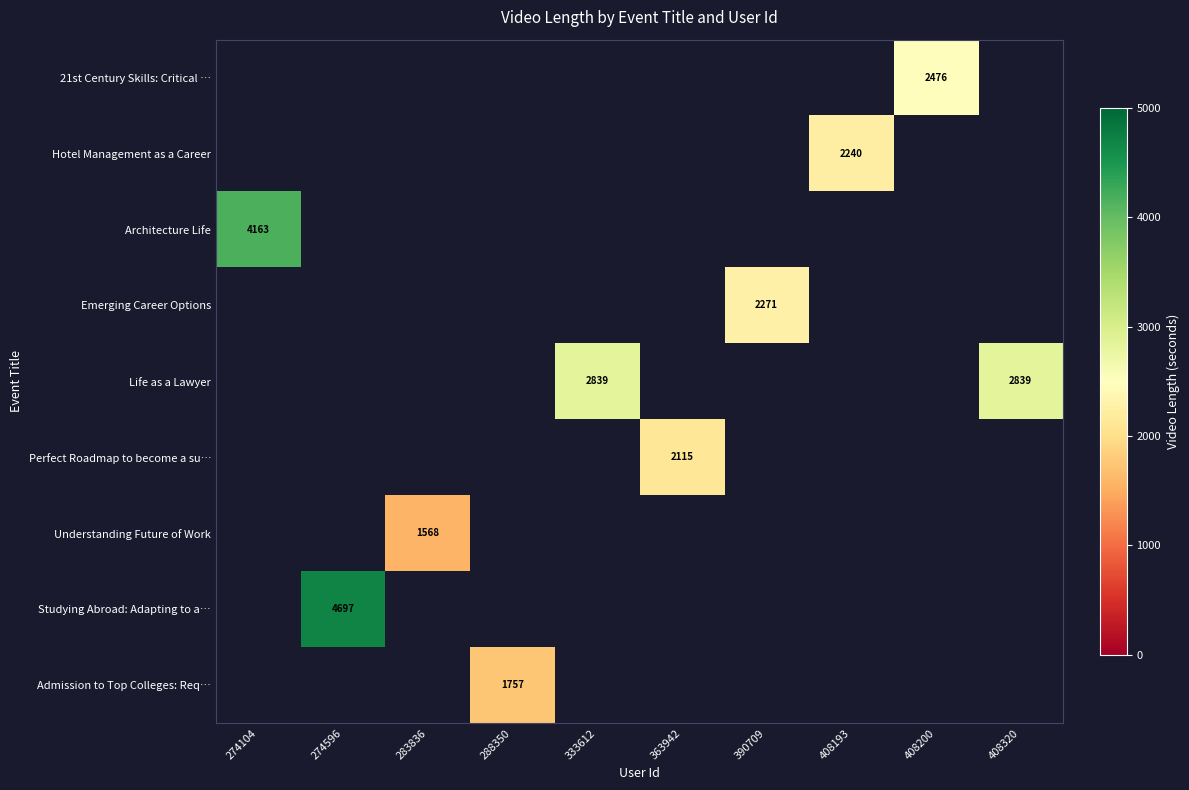

The value of Life as a Lawyer at 333612 is 4989. True or false?

False